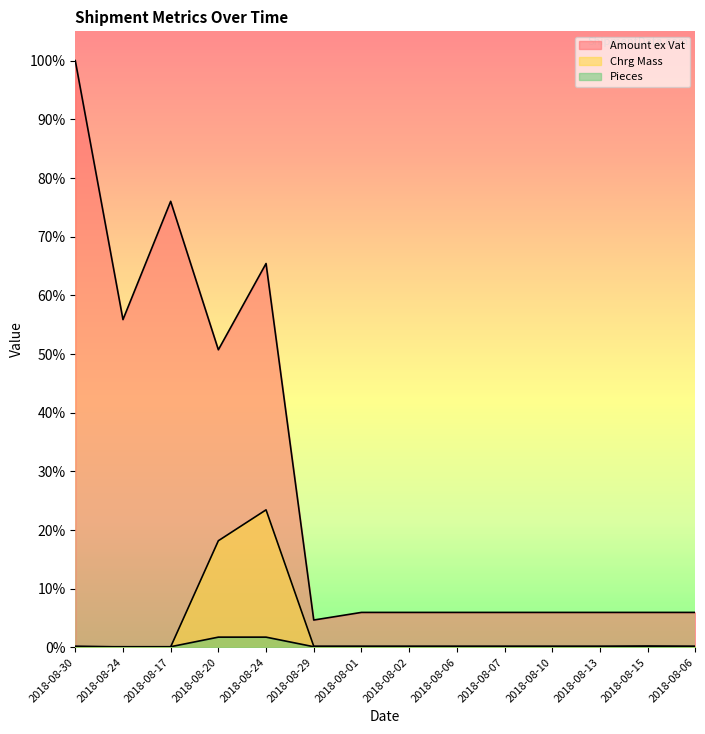

What is the spread (max minus min) of values at 2018-08-10?

0.1